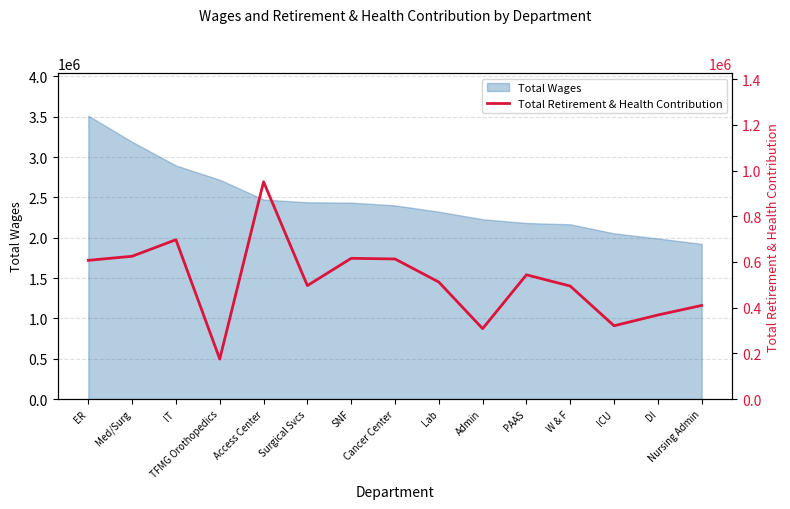

Read the value at IT, to the nearest 50.

697400